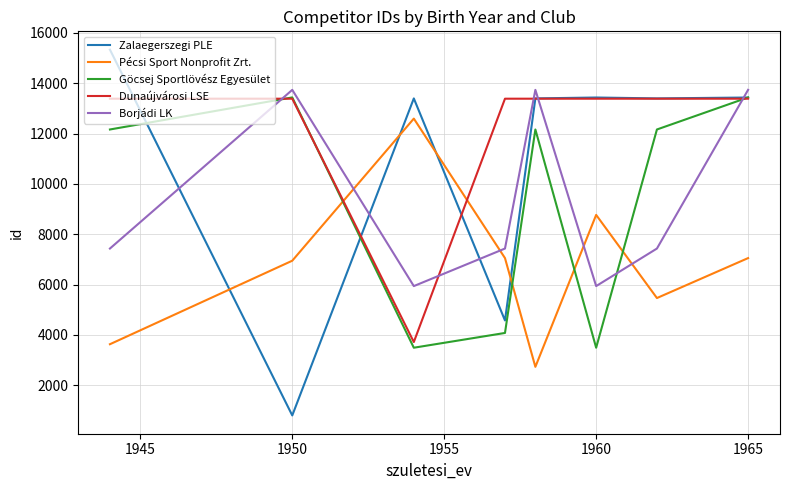

What is the smallest value displayed?

795